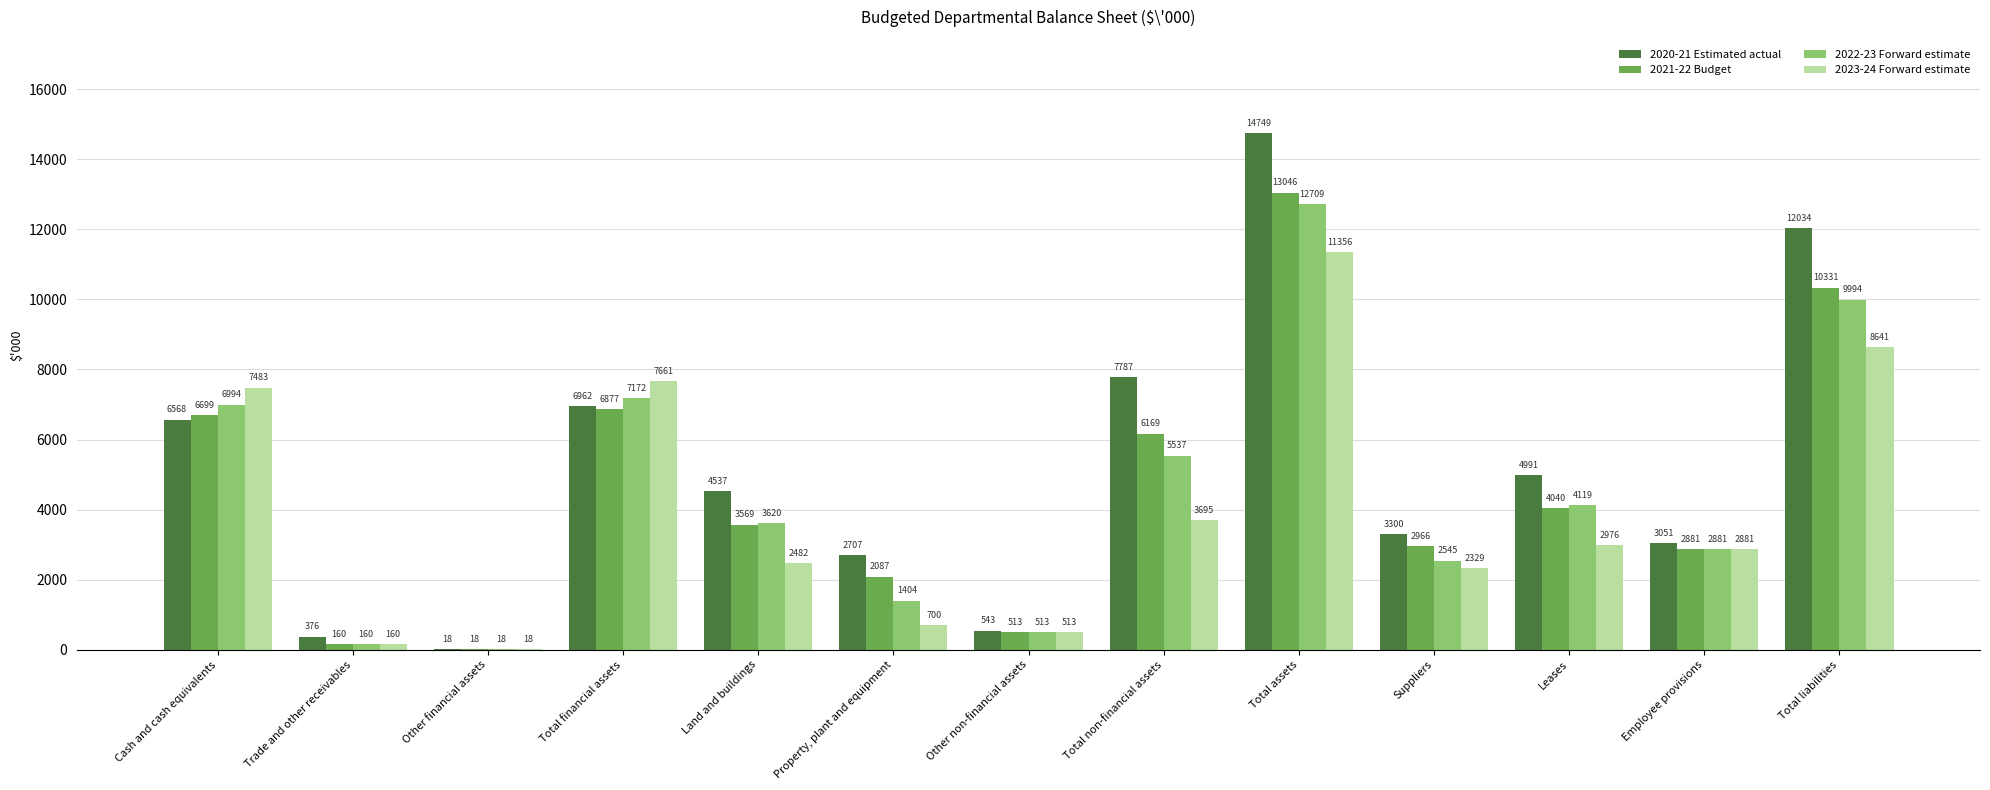

How many series are shown in this chart?

4